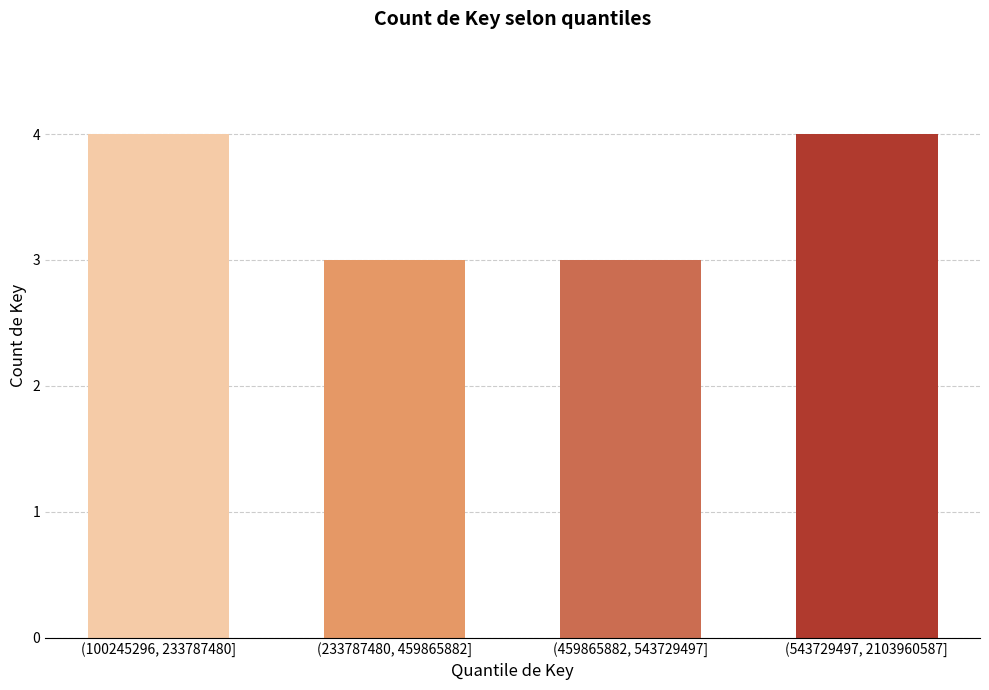

Reading left to right, list all the values displayed in this chart.

4	3	3	4